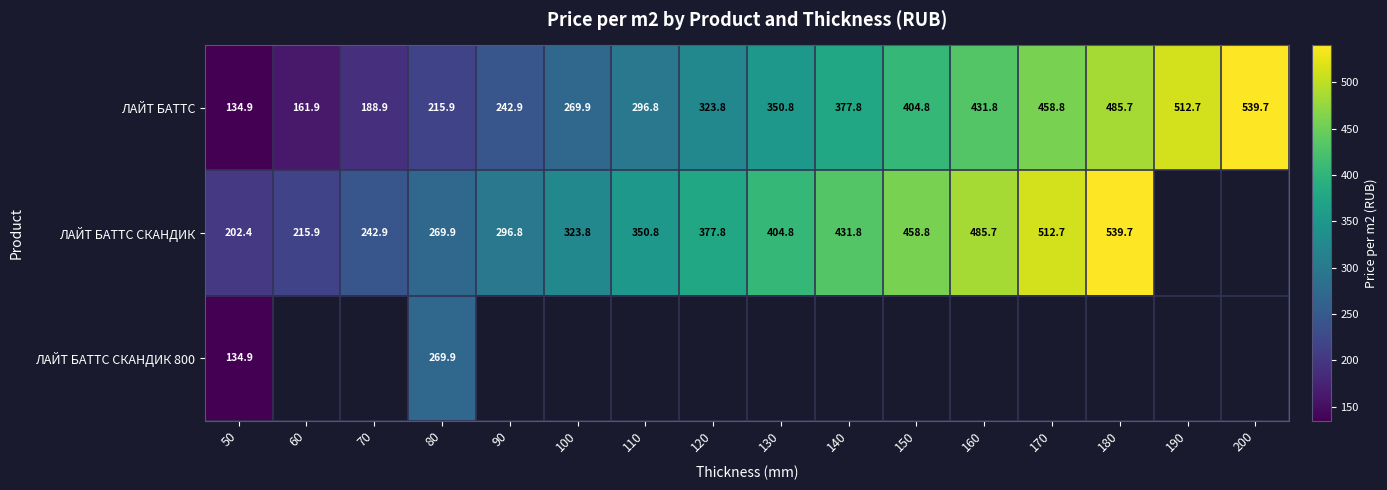

At which label does ЛАЙТ БАТТС reach its peak?

200